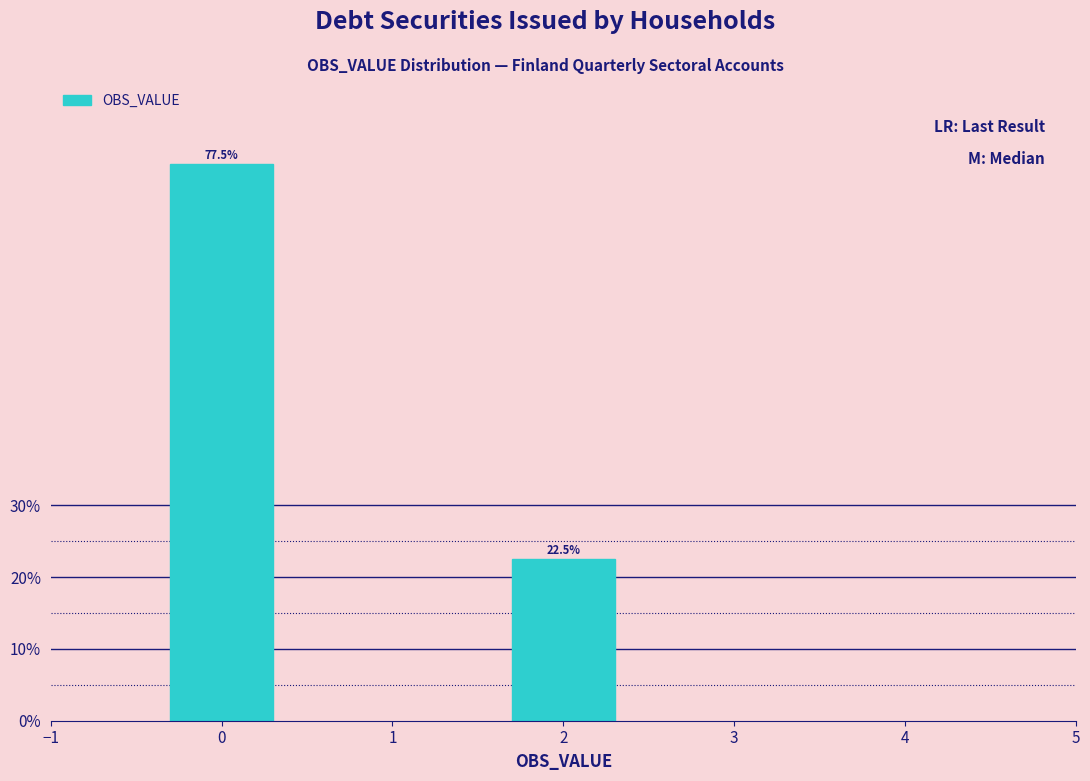

Reading left to right, extract all data points from this chart.

0=77.5	2=22.5